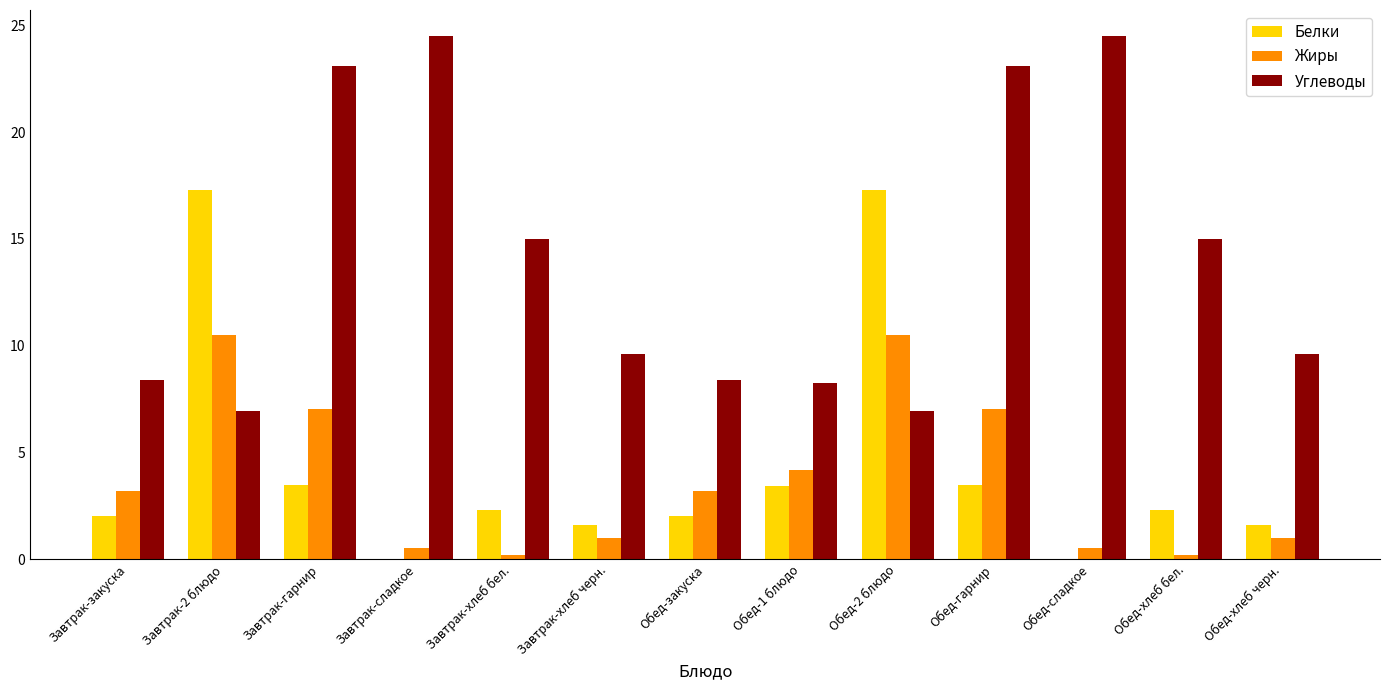

How many data points in Жиры are above 3?

7